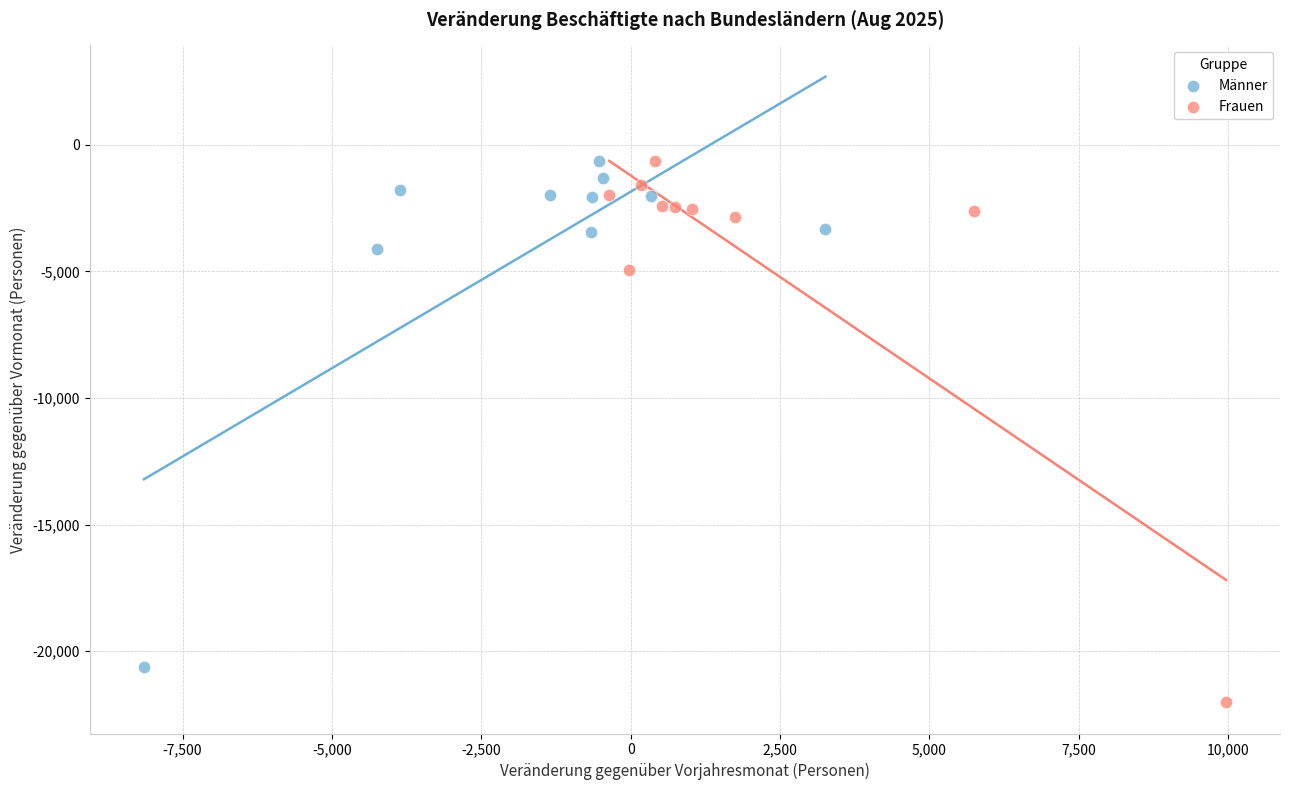

Which series has the widest spread of Y values?

Frauen